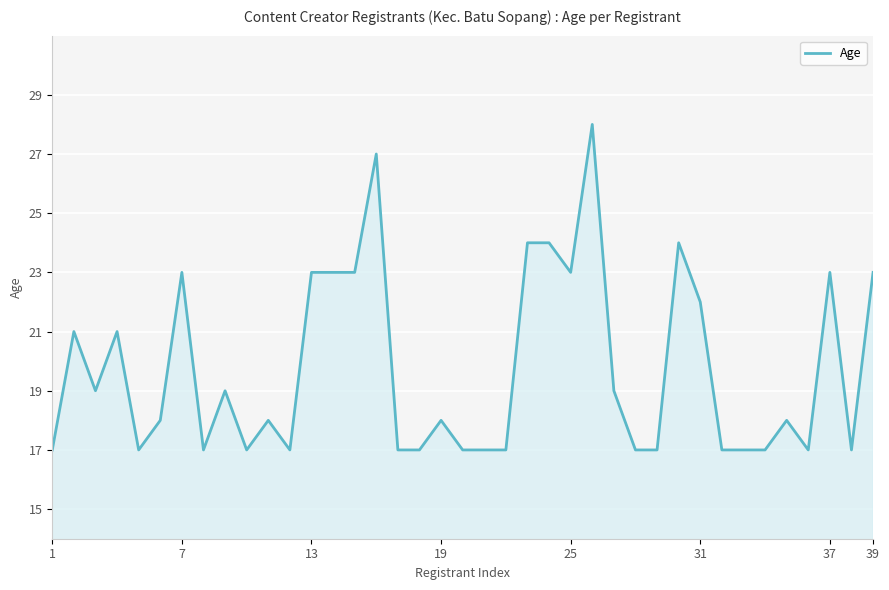

Count the number of categories in the chart.

39